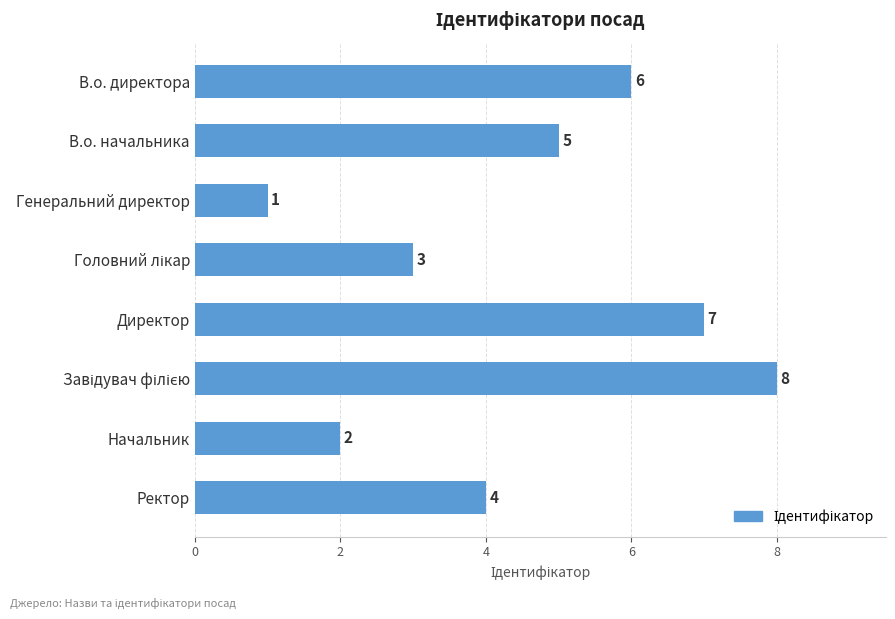

Reading bottom to top, list all the values displayed in this chart.

4	2	8	7	3	1	5	6